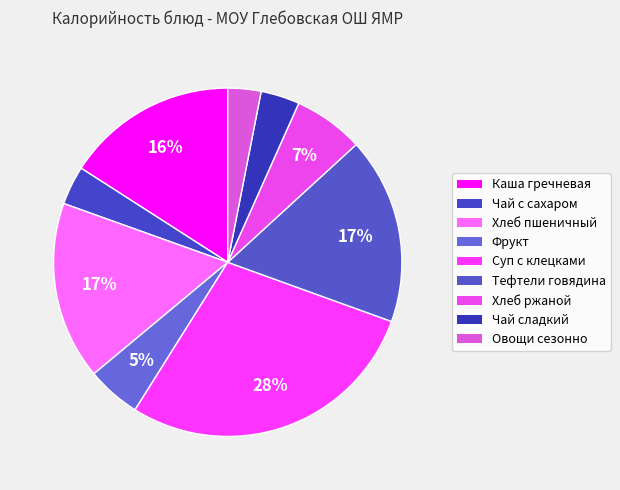

How many slices are in this pie chart?

9